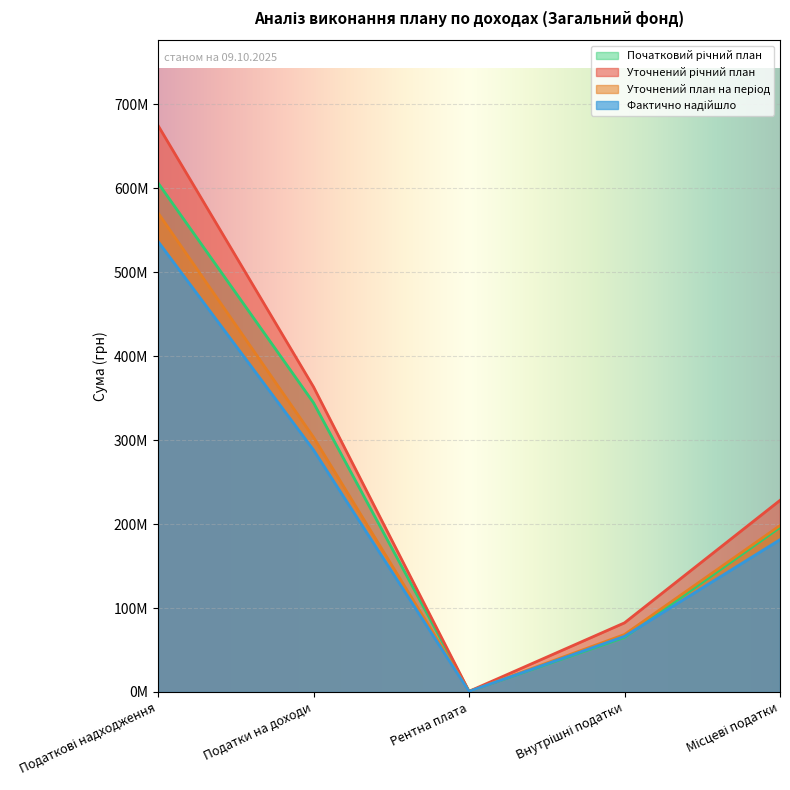

What are all the series names shown in the legend?

Уточнений план на період, Фактично надійшло, Уточнений річний план, Початковий річний план